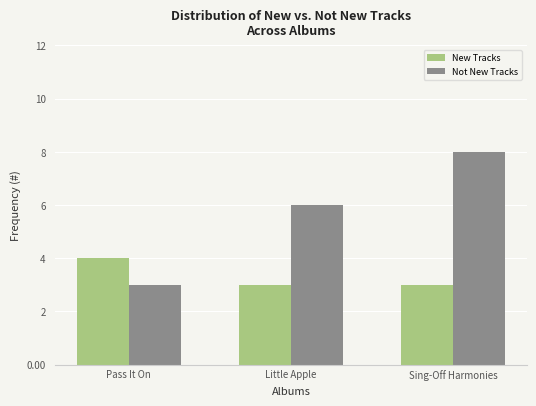

What is the label of the 1st bar from the left?

Pass It On